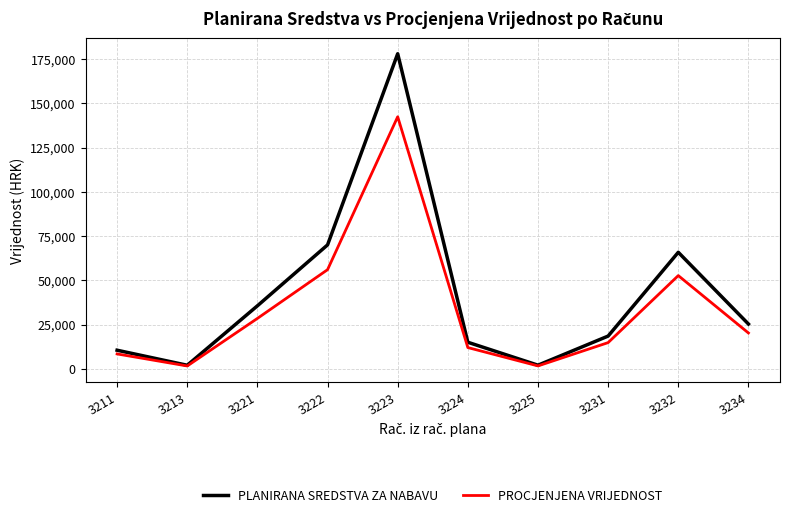

Which category has the highest value in the PROCJENJENA VRIJEDNOST series?

3223